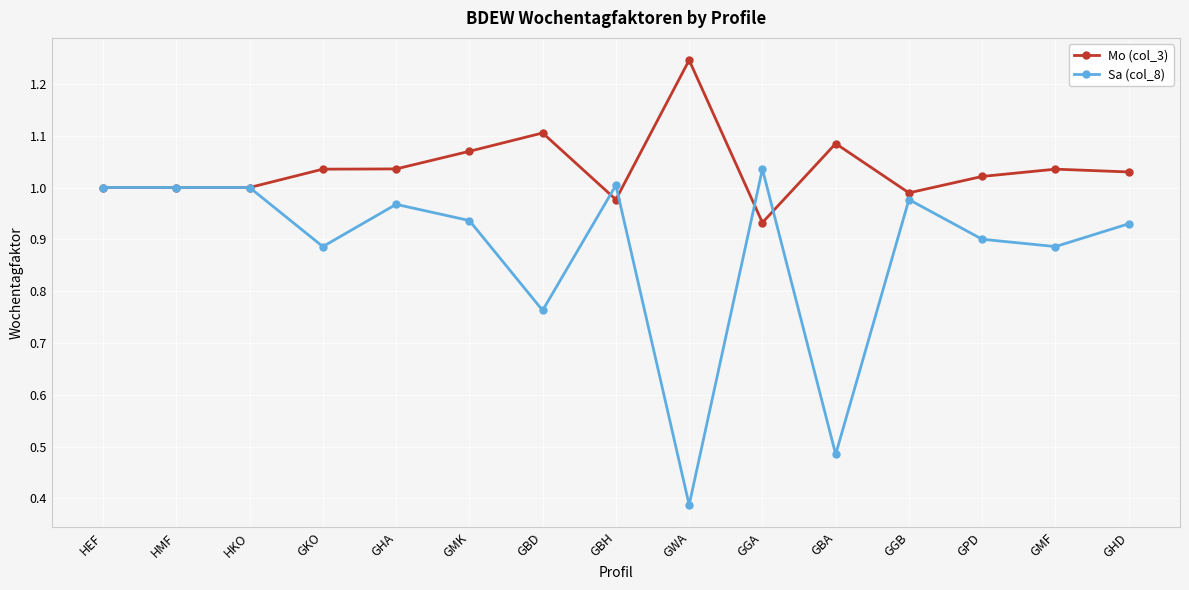

What are all the series names shown in the legend?

Mo (col_3), Sa (col_8)